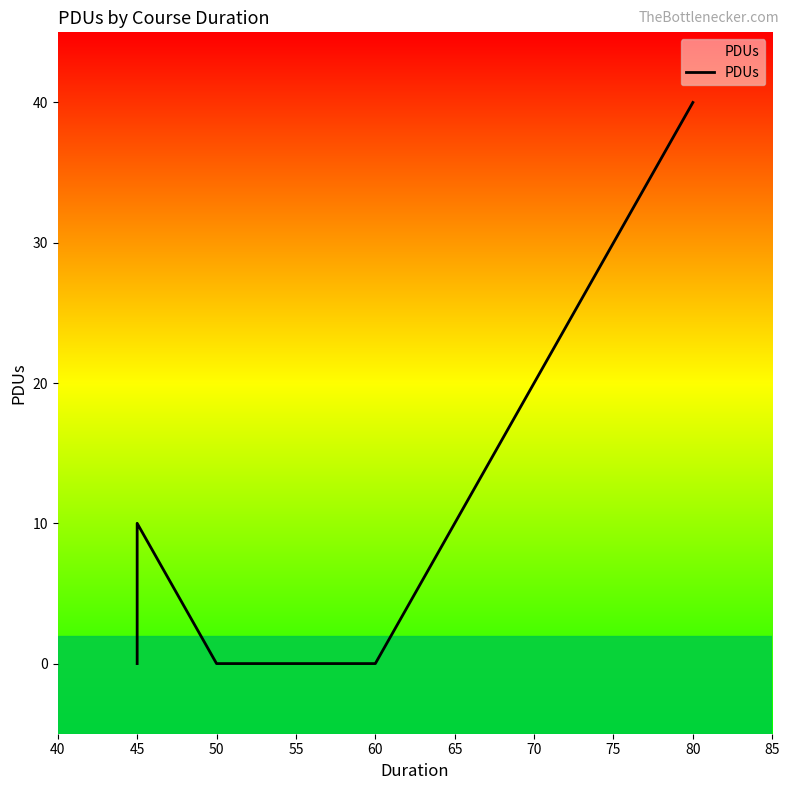

How many series are shown in this chart?

1